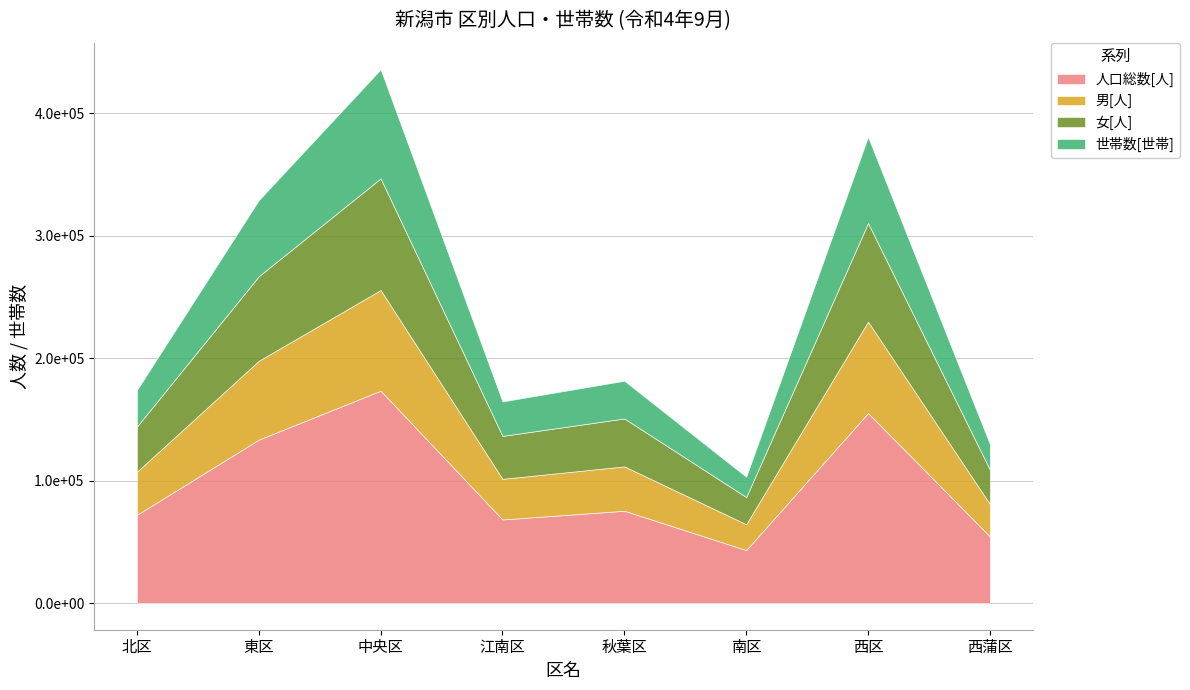

What position from the right is 東区?

7